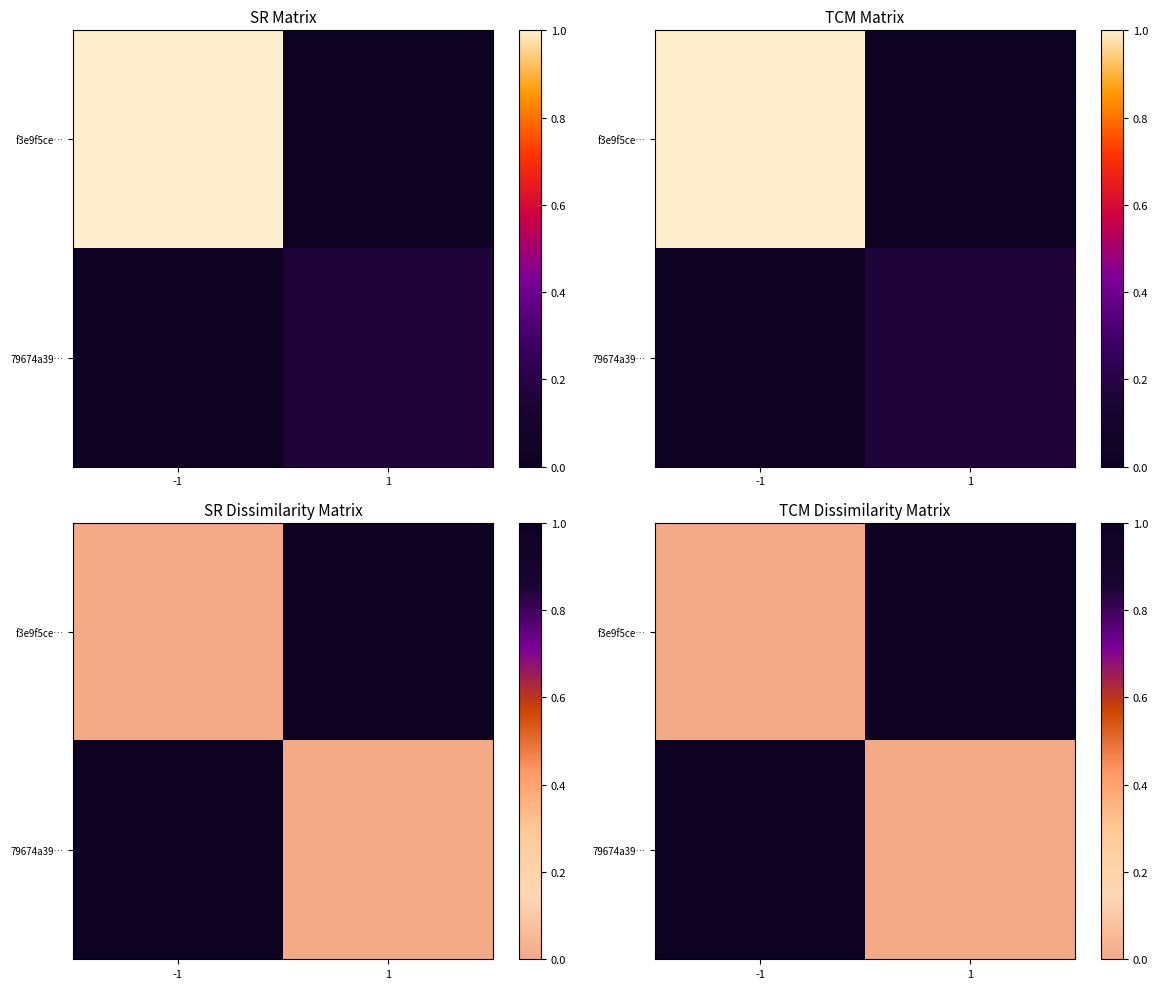

Between -1 and 1, which is larger?

1